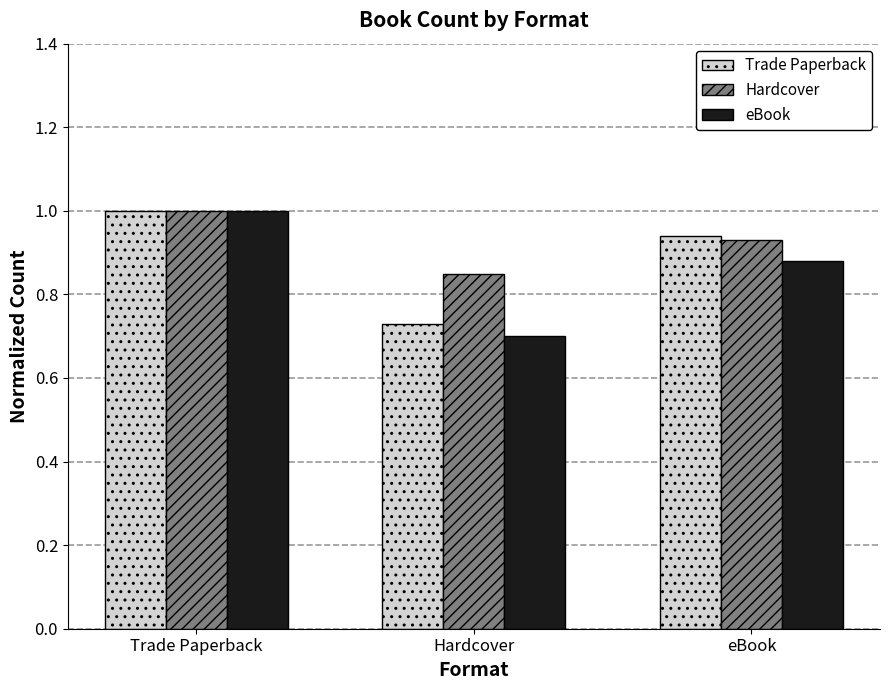

What are all the series names shown in the legend?

Trade Paperback, Hardcover, eBook